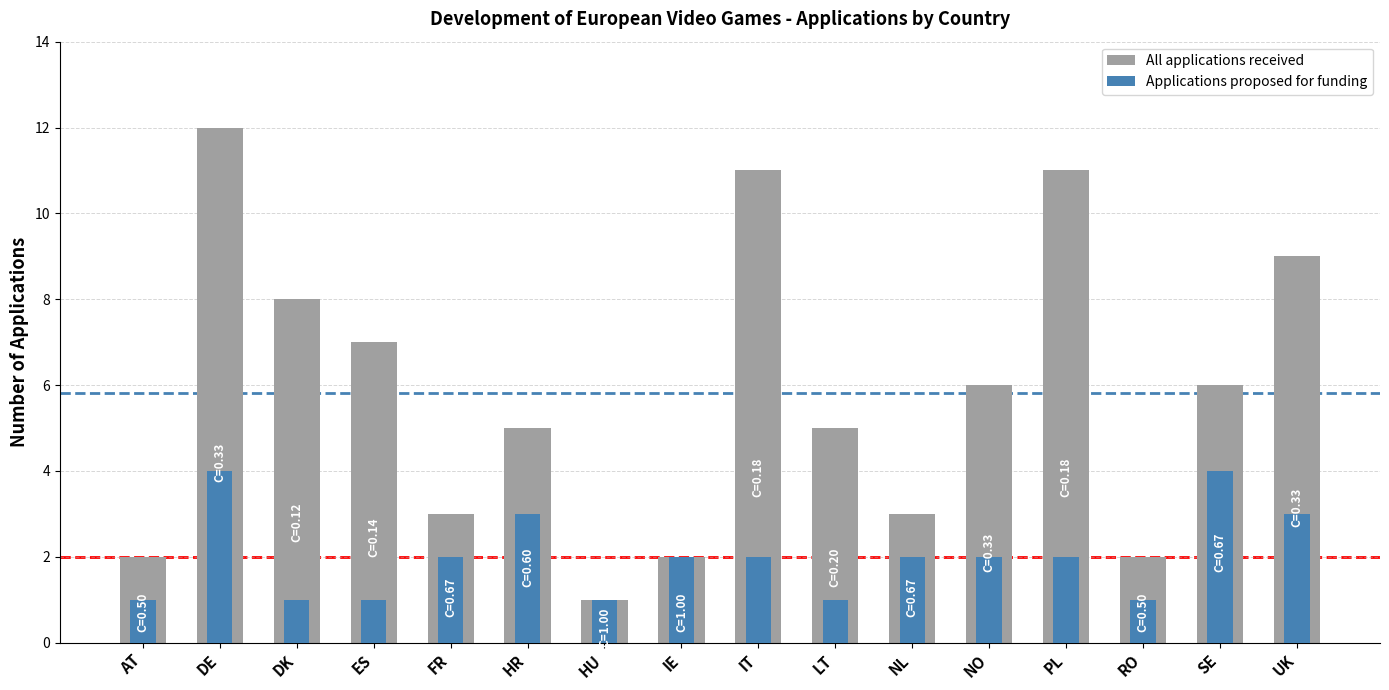

At which label does All applications received reach its peak?

DE